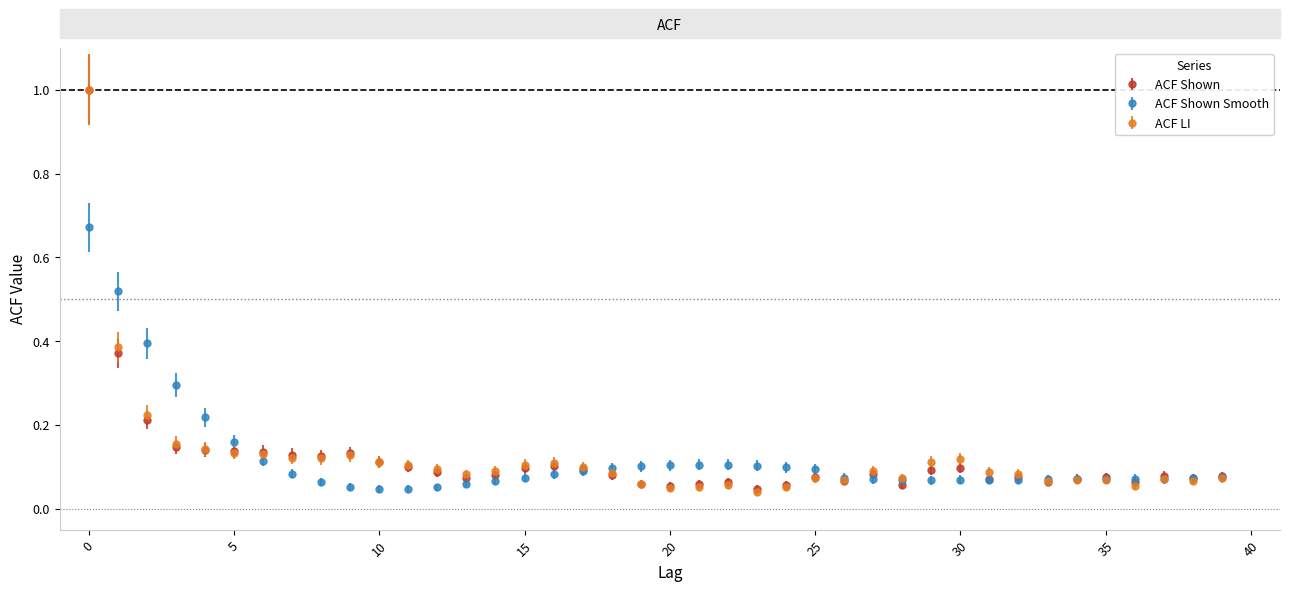

At how many categories does at least one series exceed 0?

40